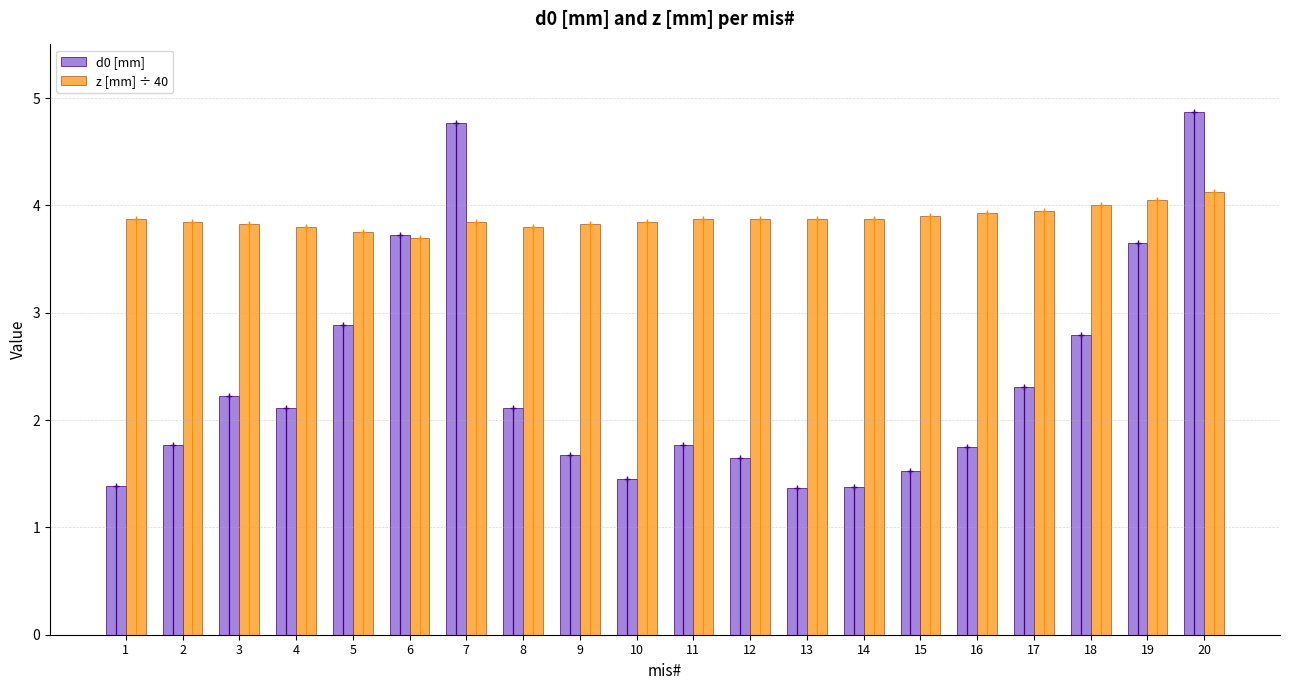

At which category is the sum across all series the highest?

20